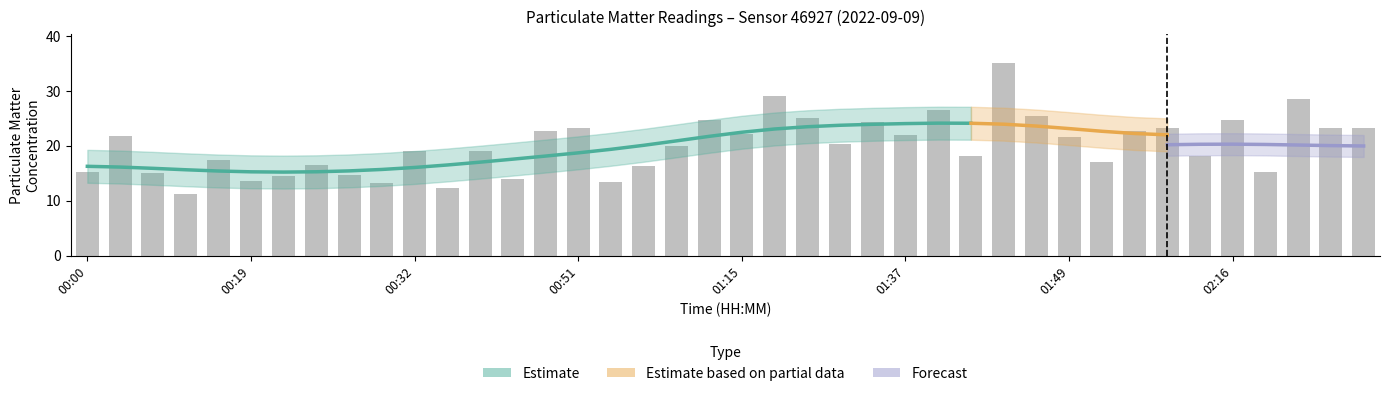

The chart shows a value of 23.2 at 02:00. True or false?

True